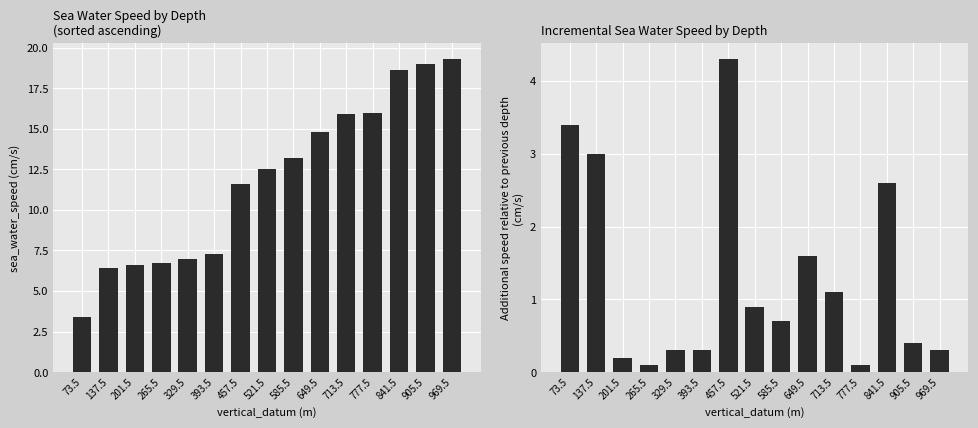

The sea_water_speed series shows 12.5 at 521.5. True or false?

True